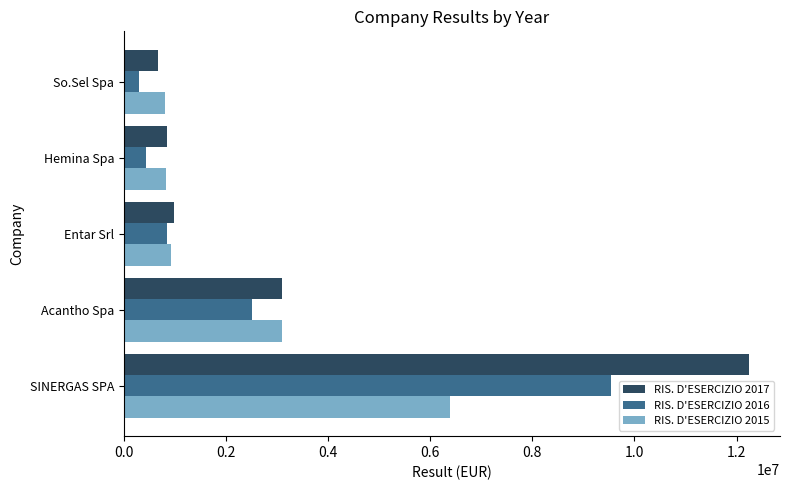

Rank the series by their average value, from highest to lowest.

RIS. D'ESERCIZIO 2017, RIS. D'ESERCIZIO 2016, RIS. D'ESERCIZIO 2015